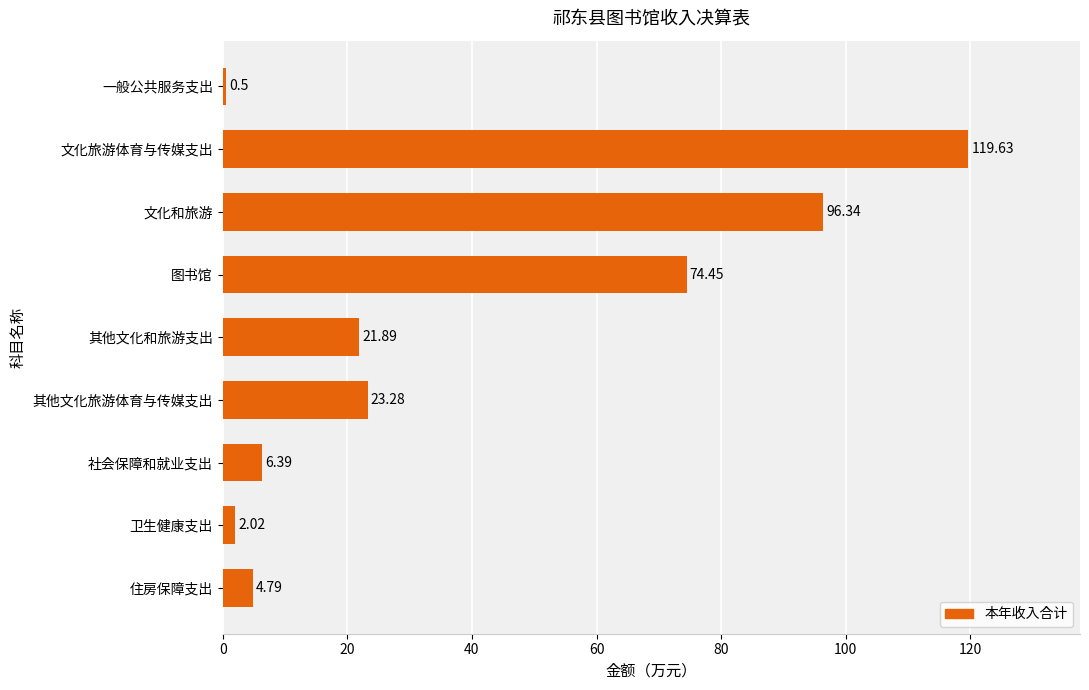

Where is the data nearest to the value 60?

图书馆